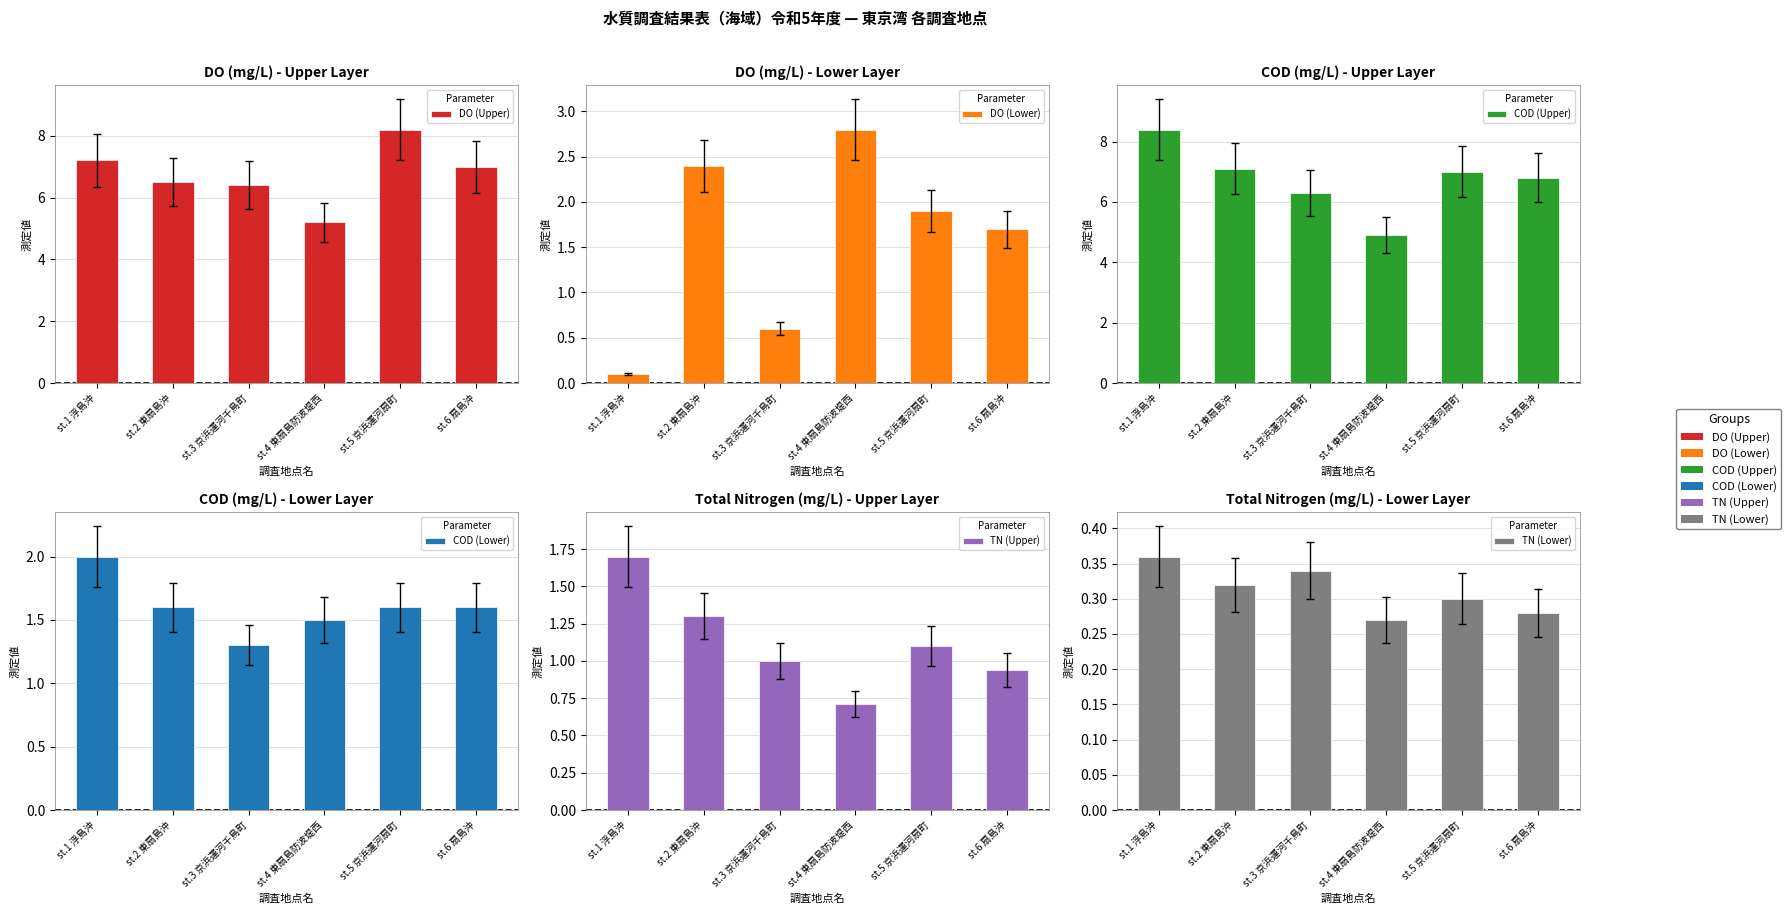

List the series in order of their peak value, lowest first.

TN (Lower), TN (Upper), COD (Lower), DO (Lower), DO (Upper), COD (Upper)